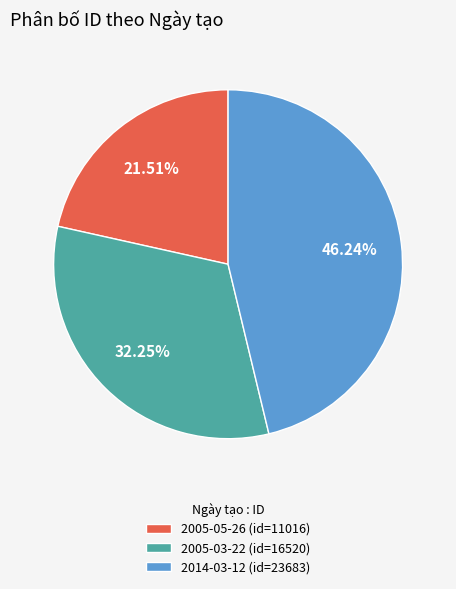

Do 2014-03-12 and 2005-03-22 together represent more than half of the pie?

Yes